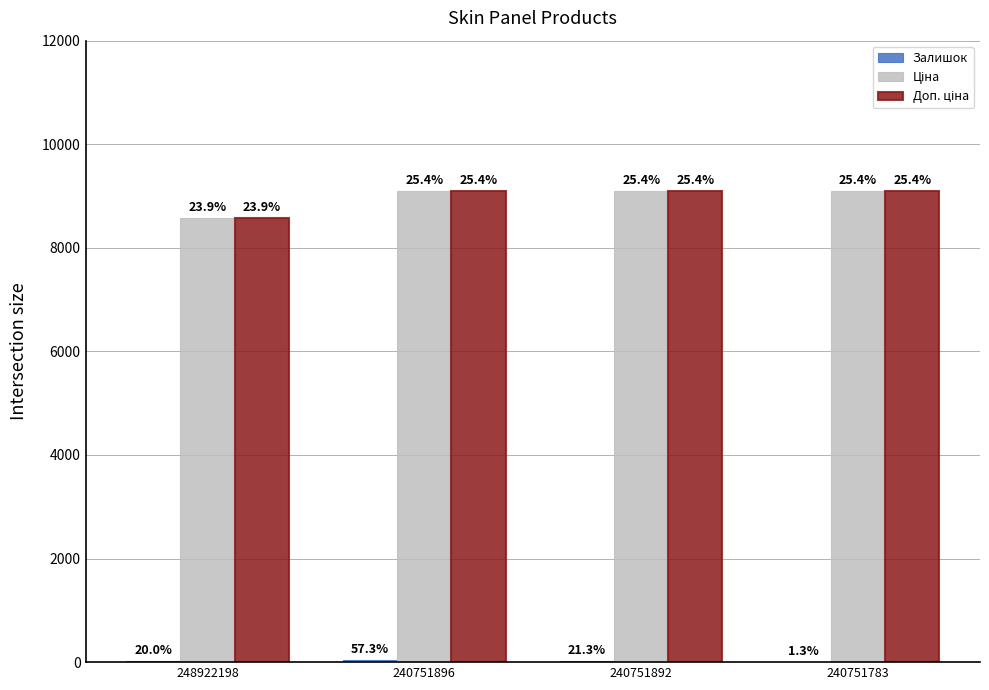

At which label does Доп. ціна reach its peak?

240751896